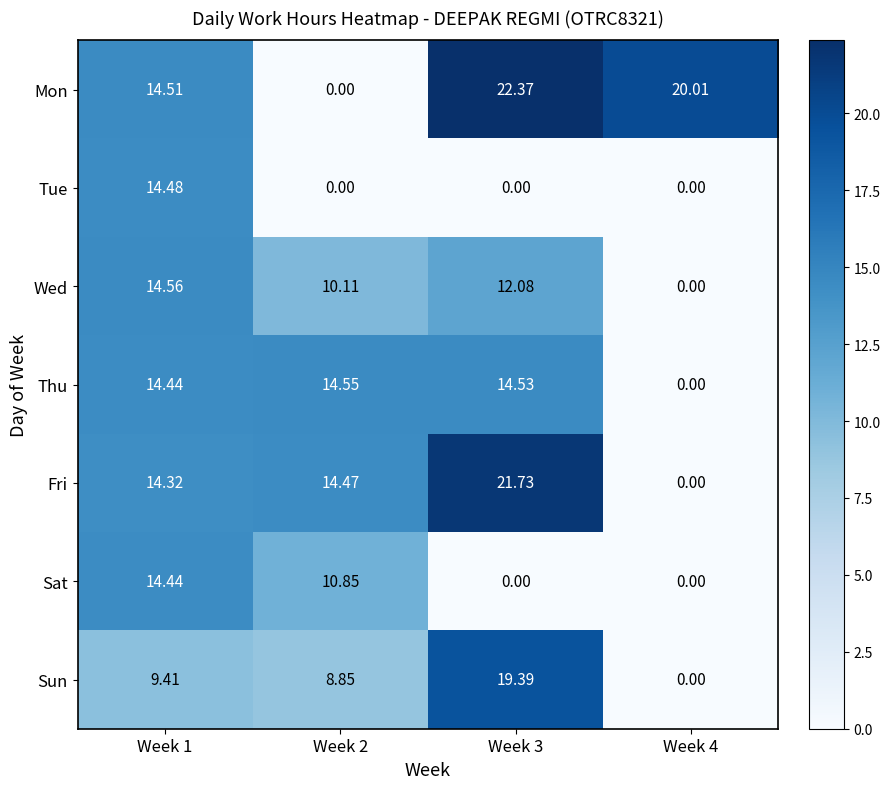

How many positive values does the Wed series have?

3